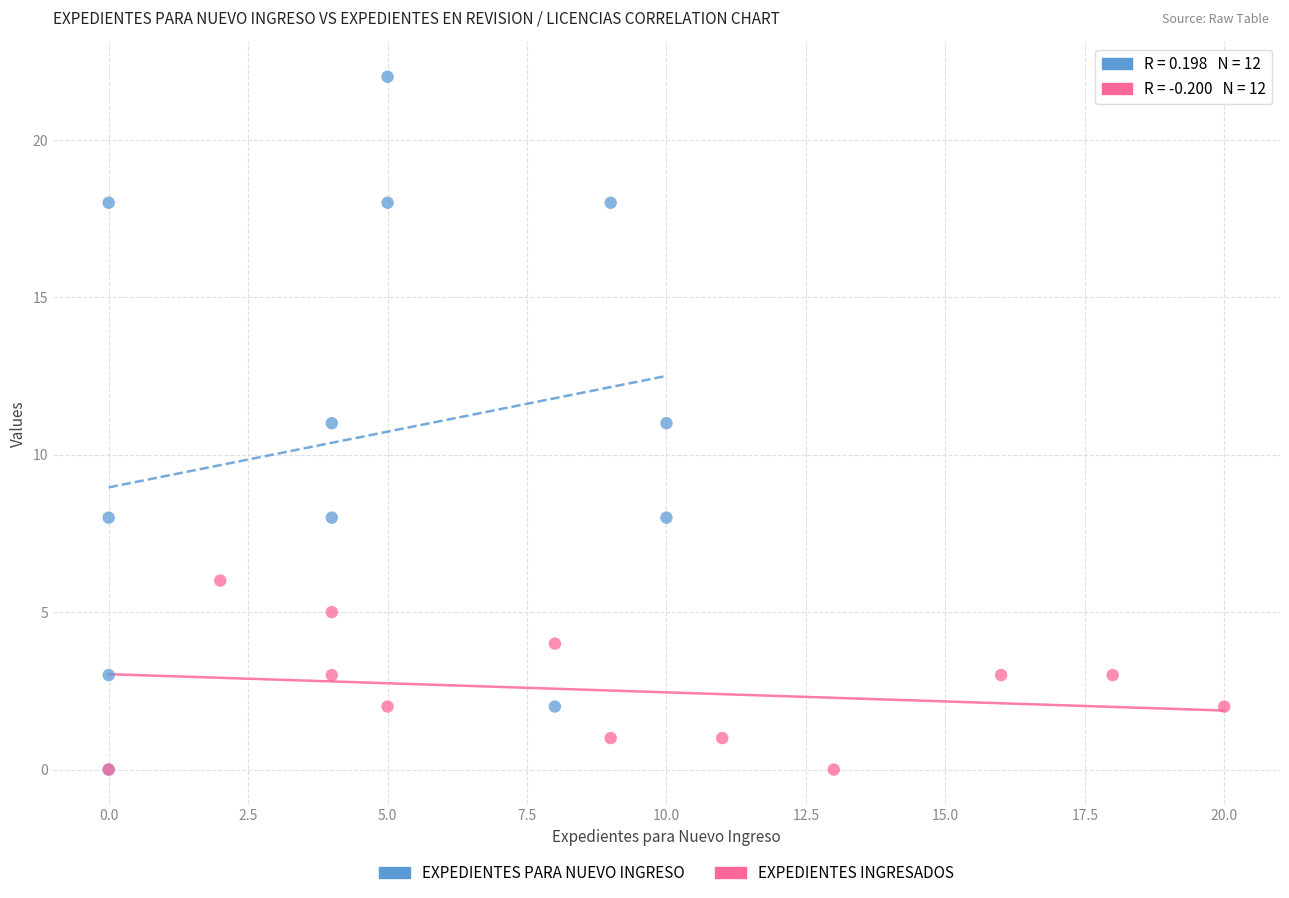

What are all the series names shown in the legend?

EXPEDIENTES PARA NUEVO INGRESO, EXPEDIENTES INGRESADOS